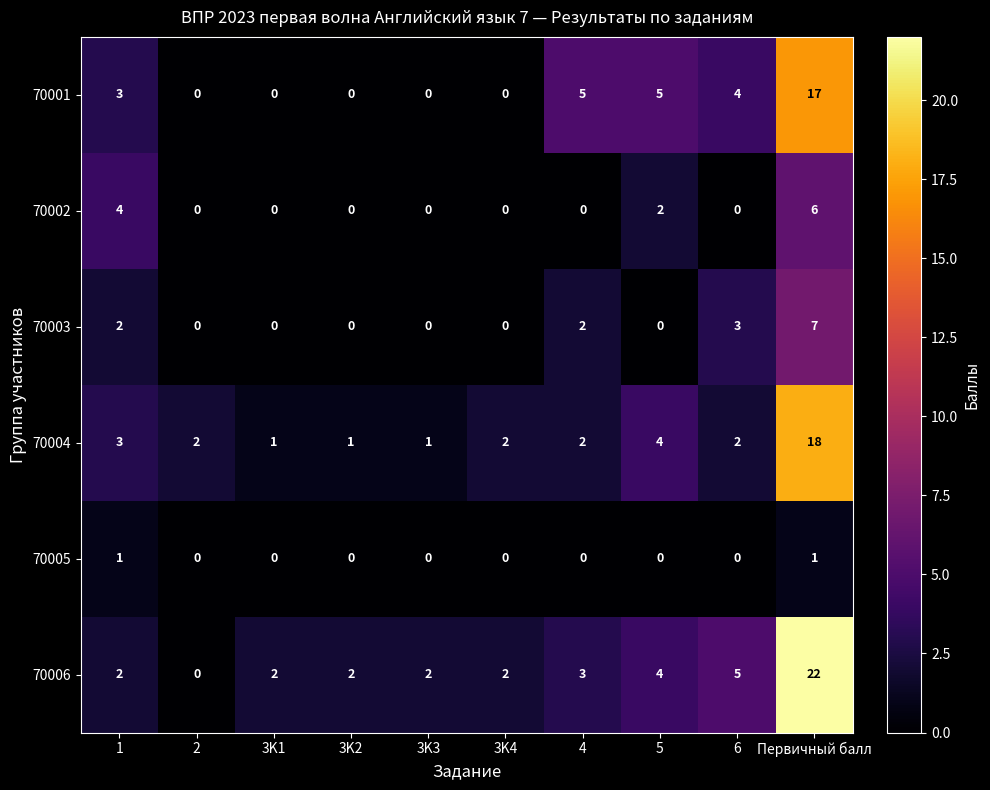

Which series has the largest total across all categories?

70006